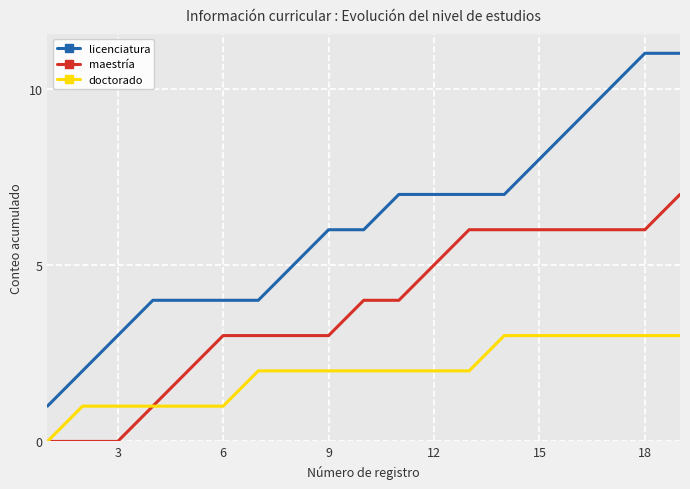

What is the highest value of the doctorado series?

3